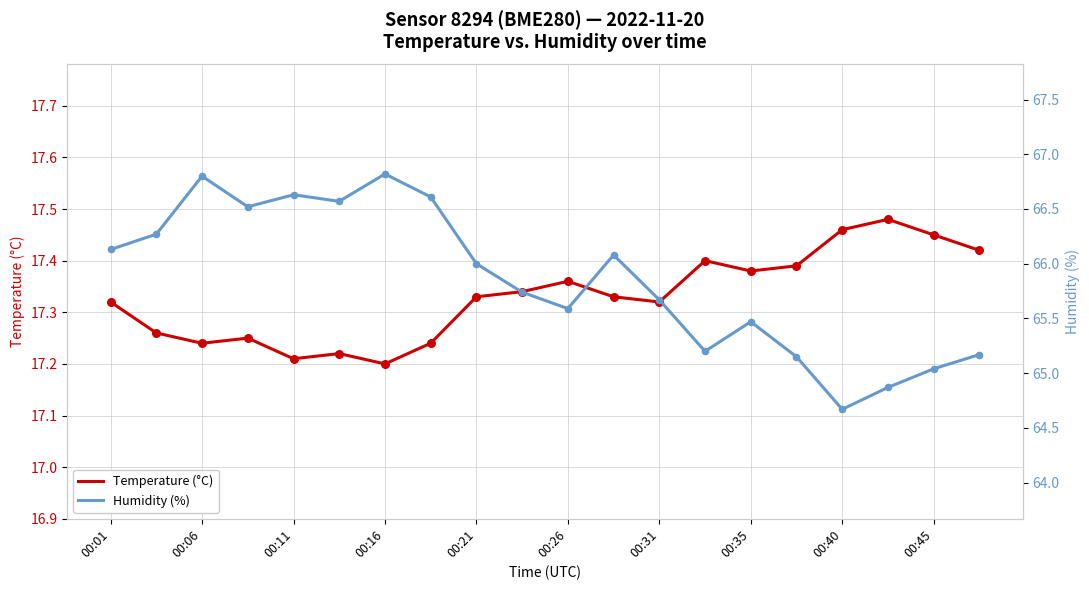

What are all the series names shown in the legend?

Temperature (°C), Humidity (%)